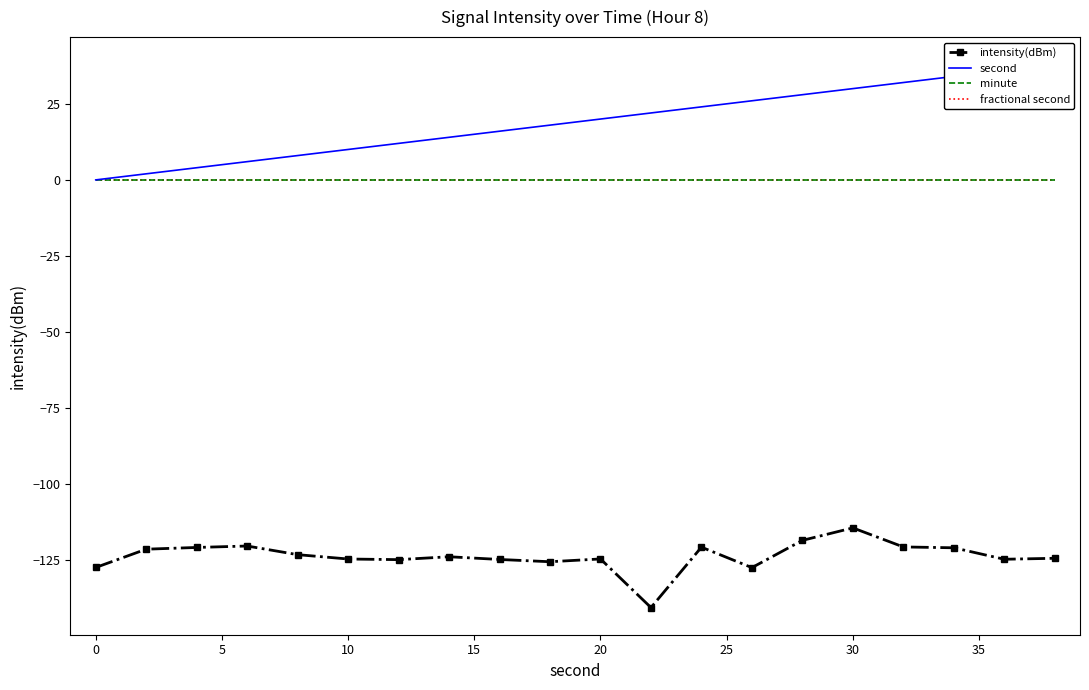

What is the minimum value shown in the chart?

-140.5